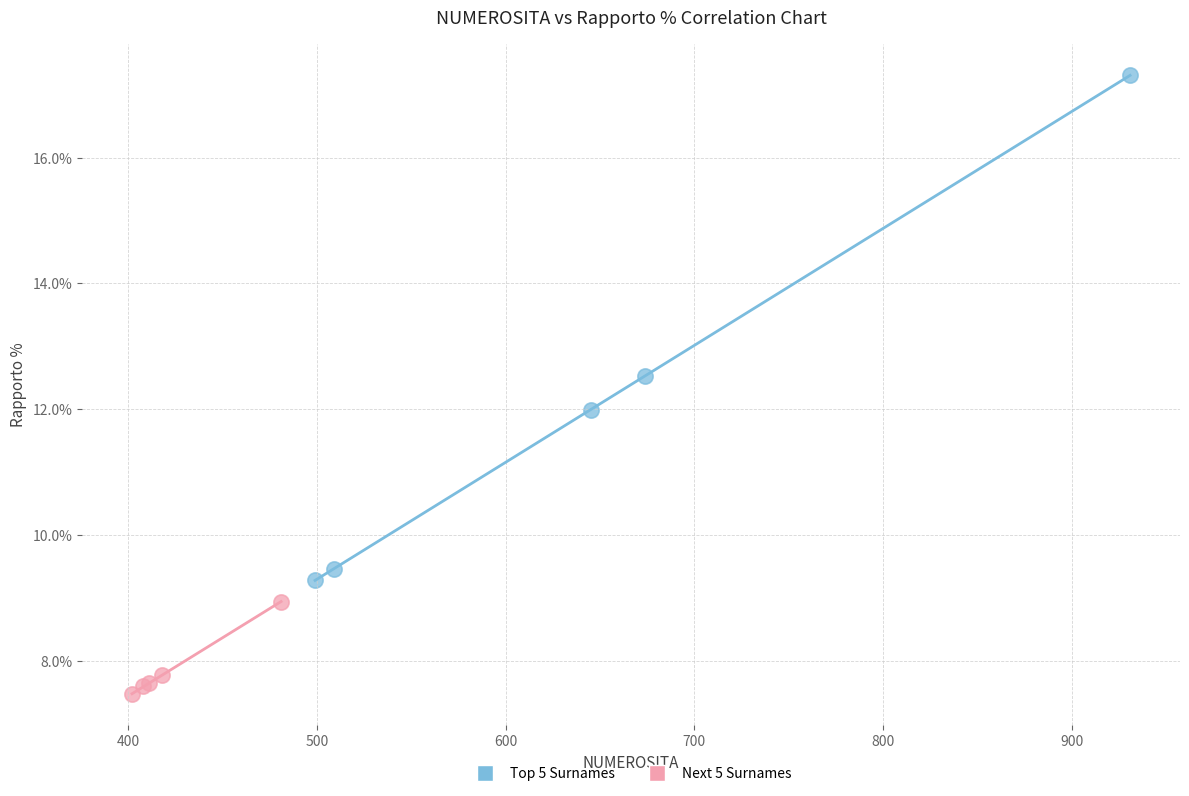

Which series has the widest spread of Y values?

Top 5 Surnames